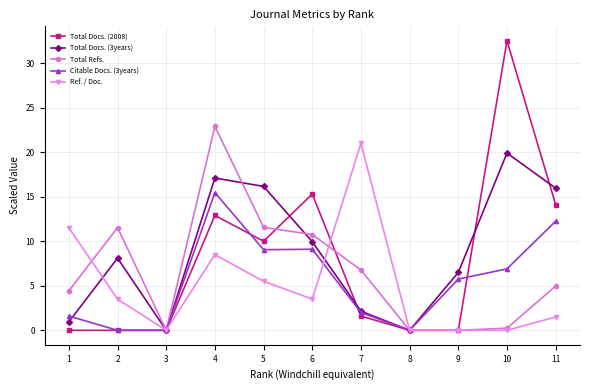

Which series has the largest range (max minus min)?

Total Docs. (2008)